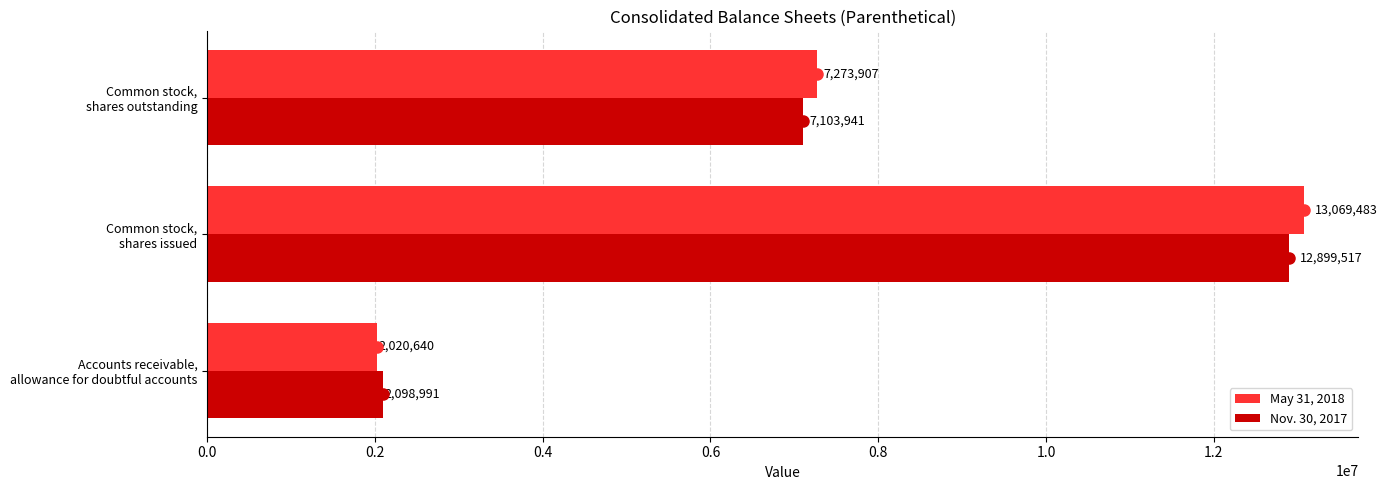

Rank the series by their maximum value, from lowest to highest.

Nov. 30, 2017, May 31, 2018